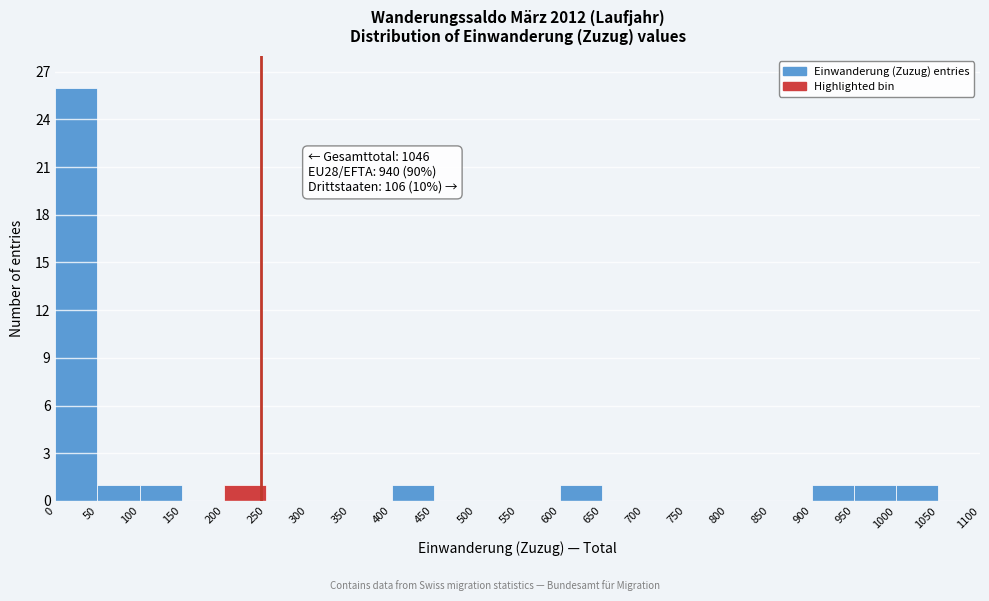

Over which range of the x-axis is the bar tallest?

0 to 50